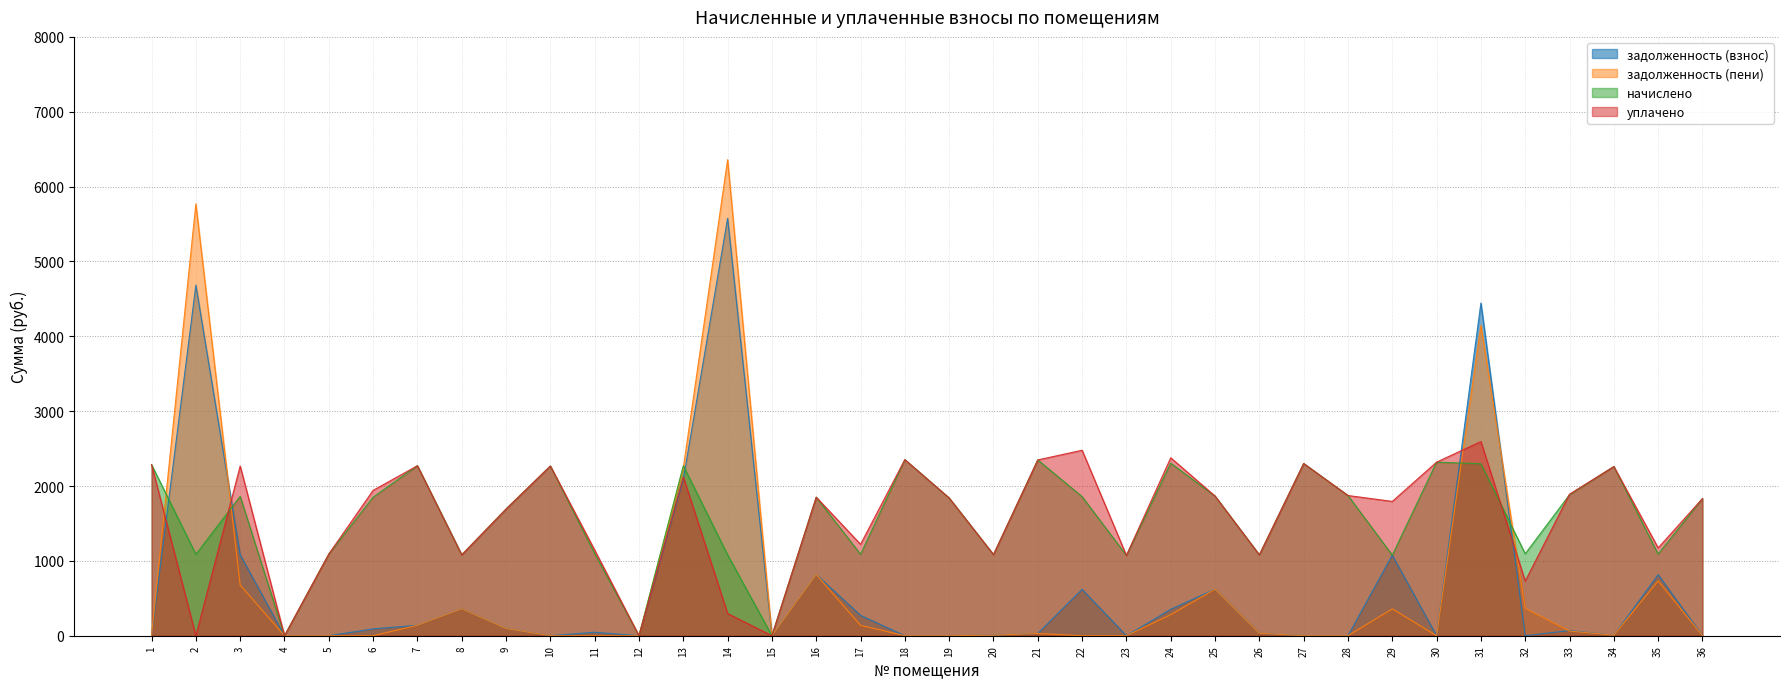

What is the sum of all уплачено values?

56799.8